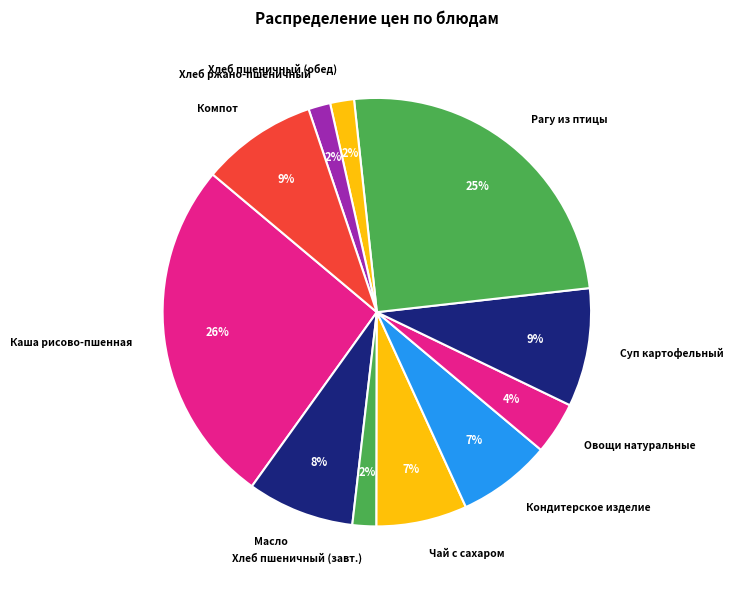

How many segments does this pie chart have?

11